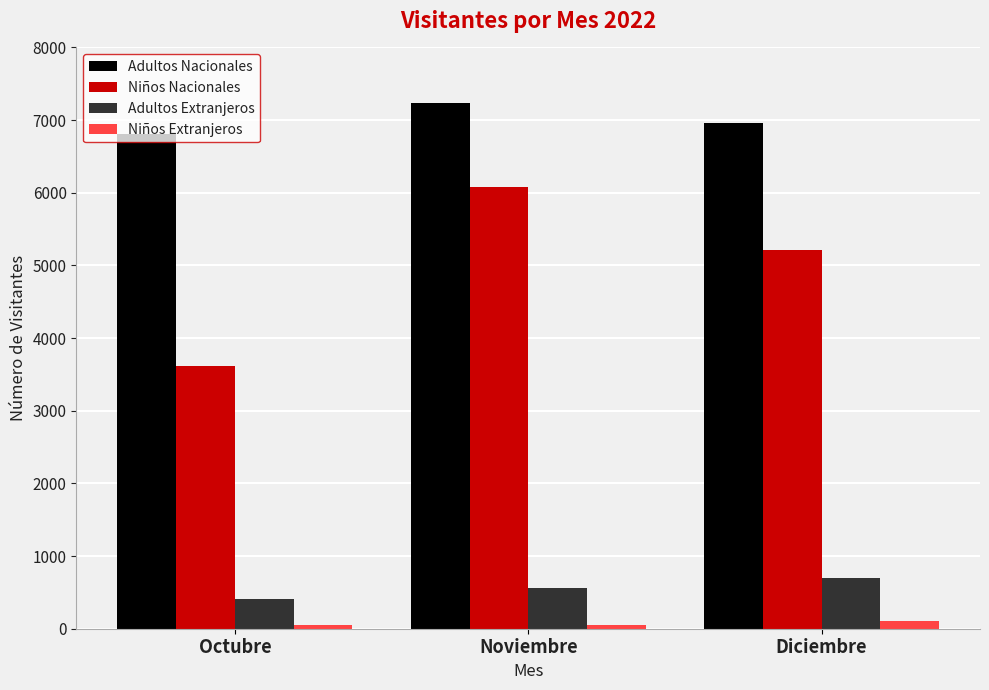

At which category does the chart reach its peak across all series?

Noviembre